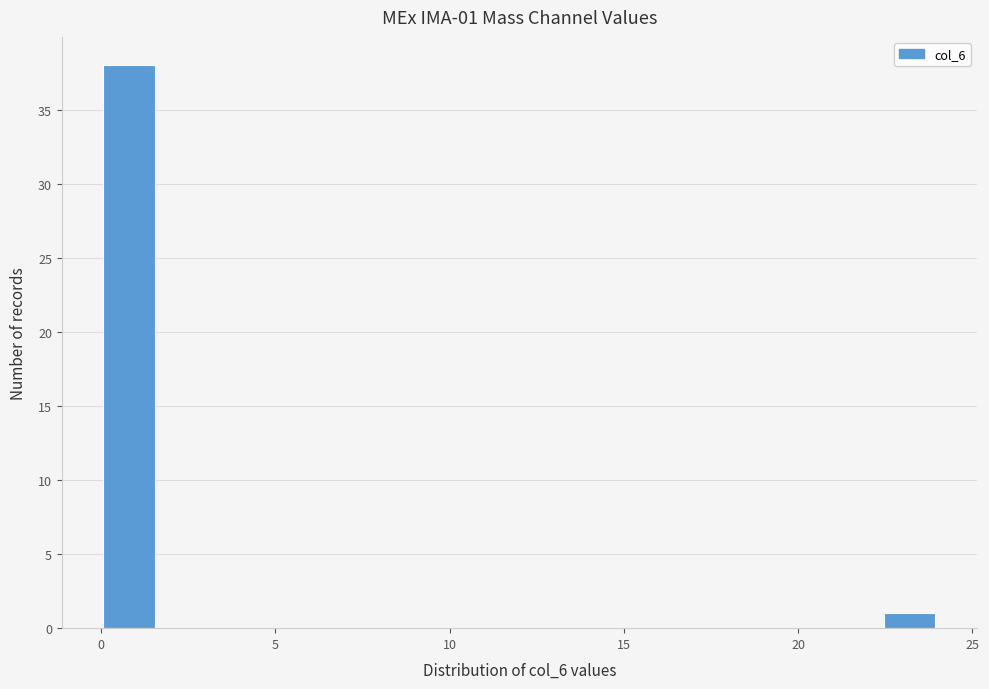

Around what value on the x-axis is the tallest bar? Give the approximate position of its centre, as read against the axis.

1.0